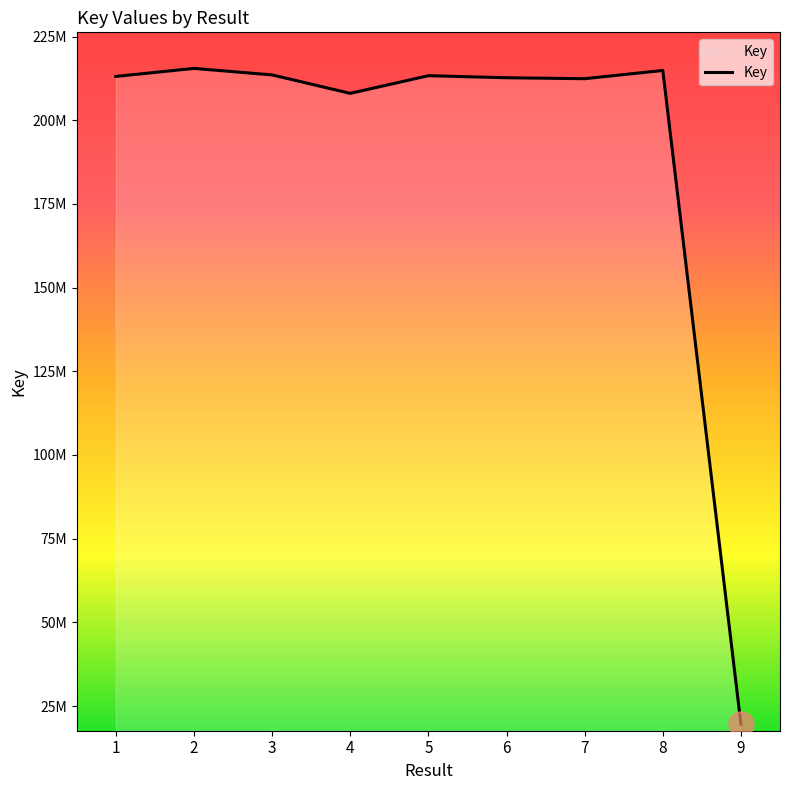

Does the chart have visible grid lines?

No